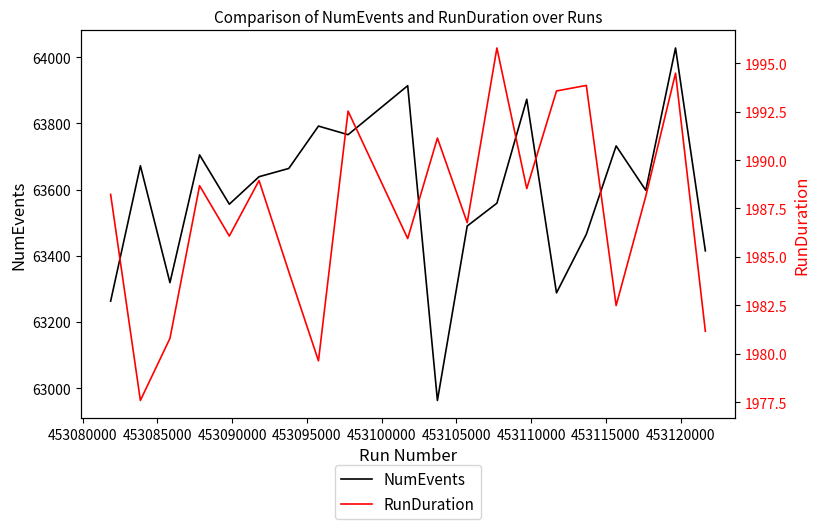

What is the highest value of the NumEvents series?

64028